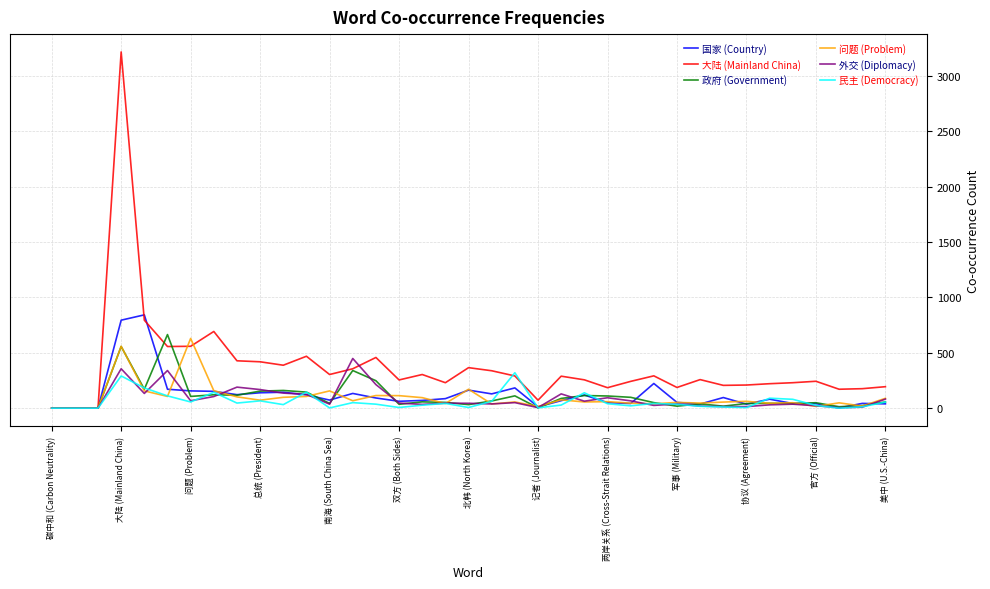

Which series has the widest spread of values?

大陆 (Mainland China)